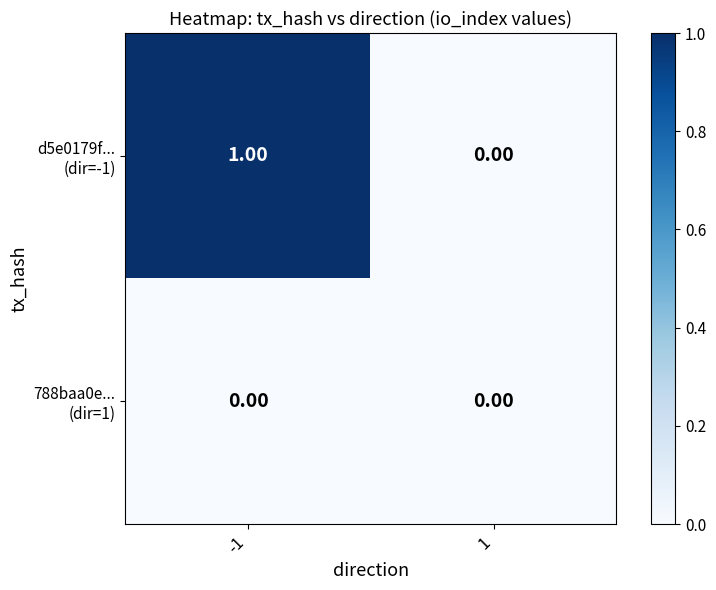

How many categories are shown in the chart?

2